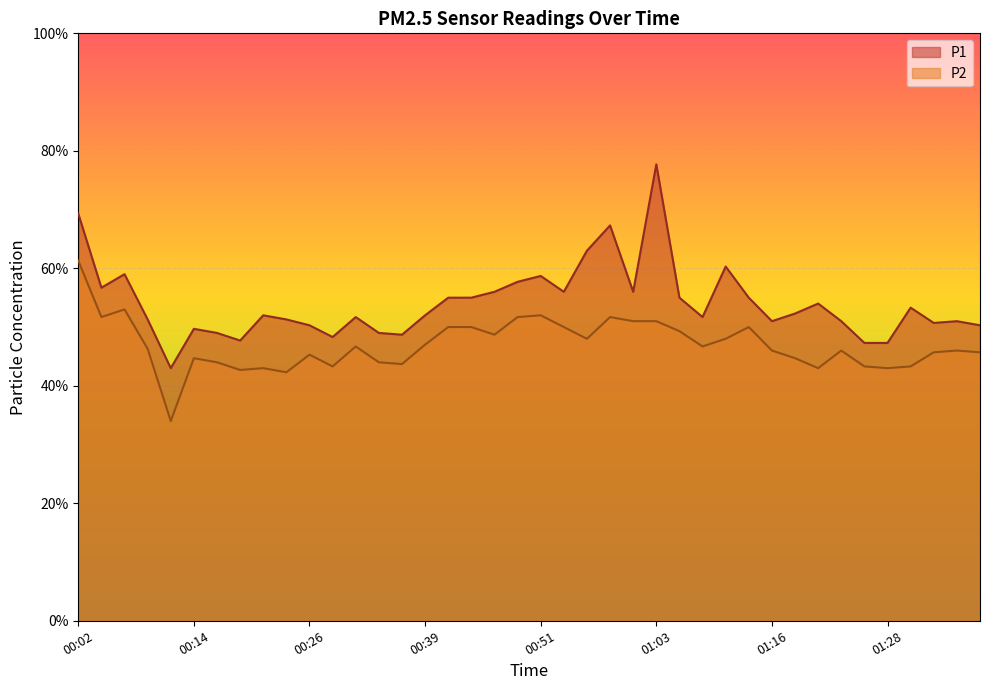

What is the total value across all series at 00:24?

9.4